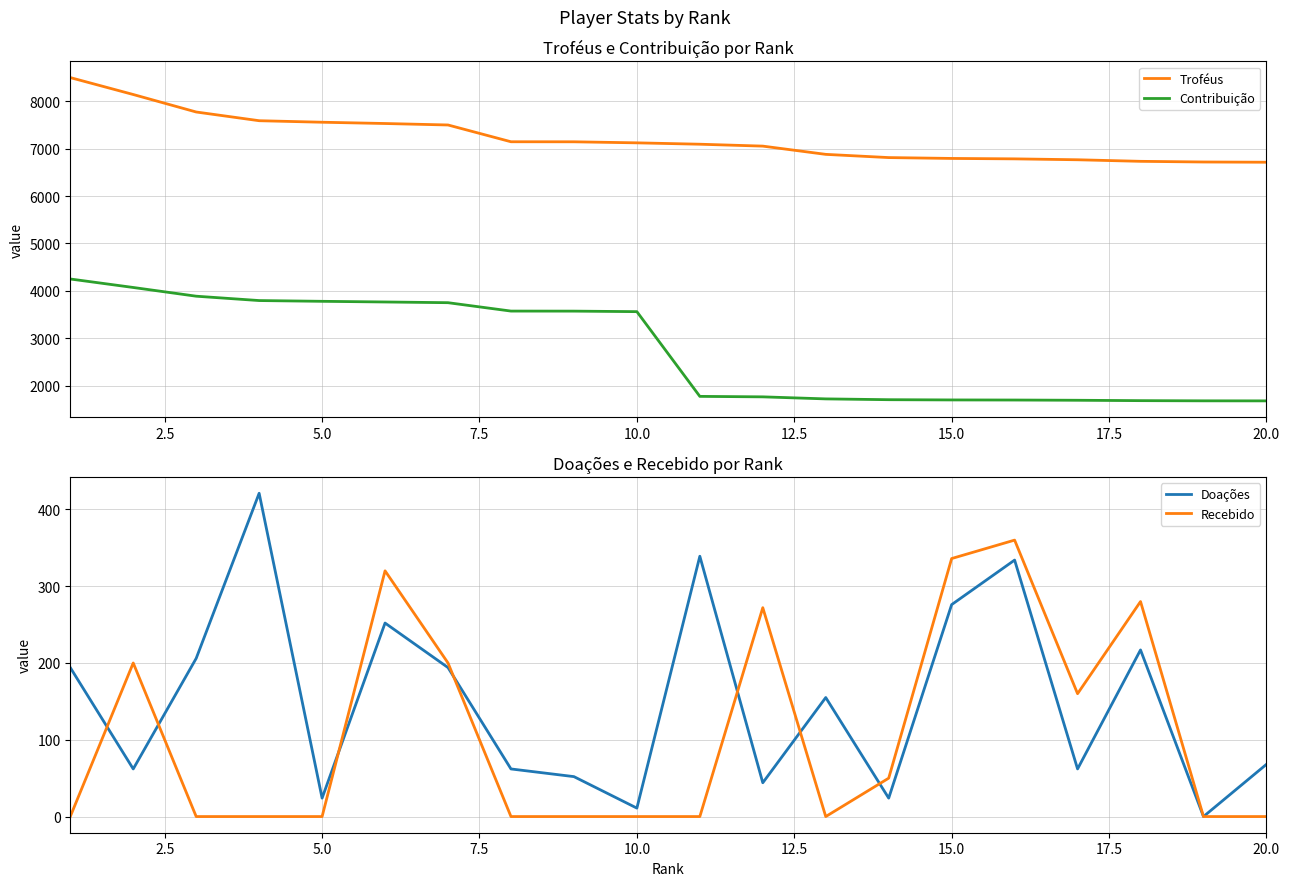

True or false: Troféus and Recebido intersect in this chart.

False